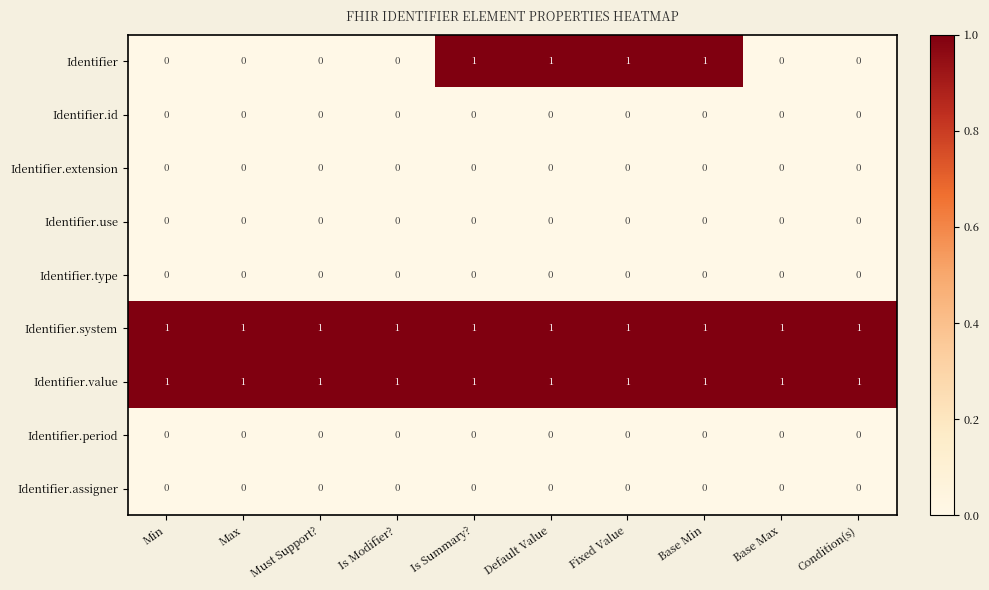

Which series has the widest spread of values?

Identifier